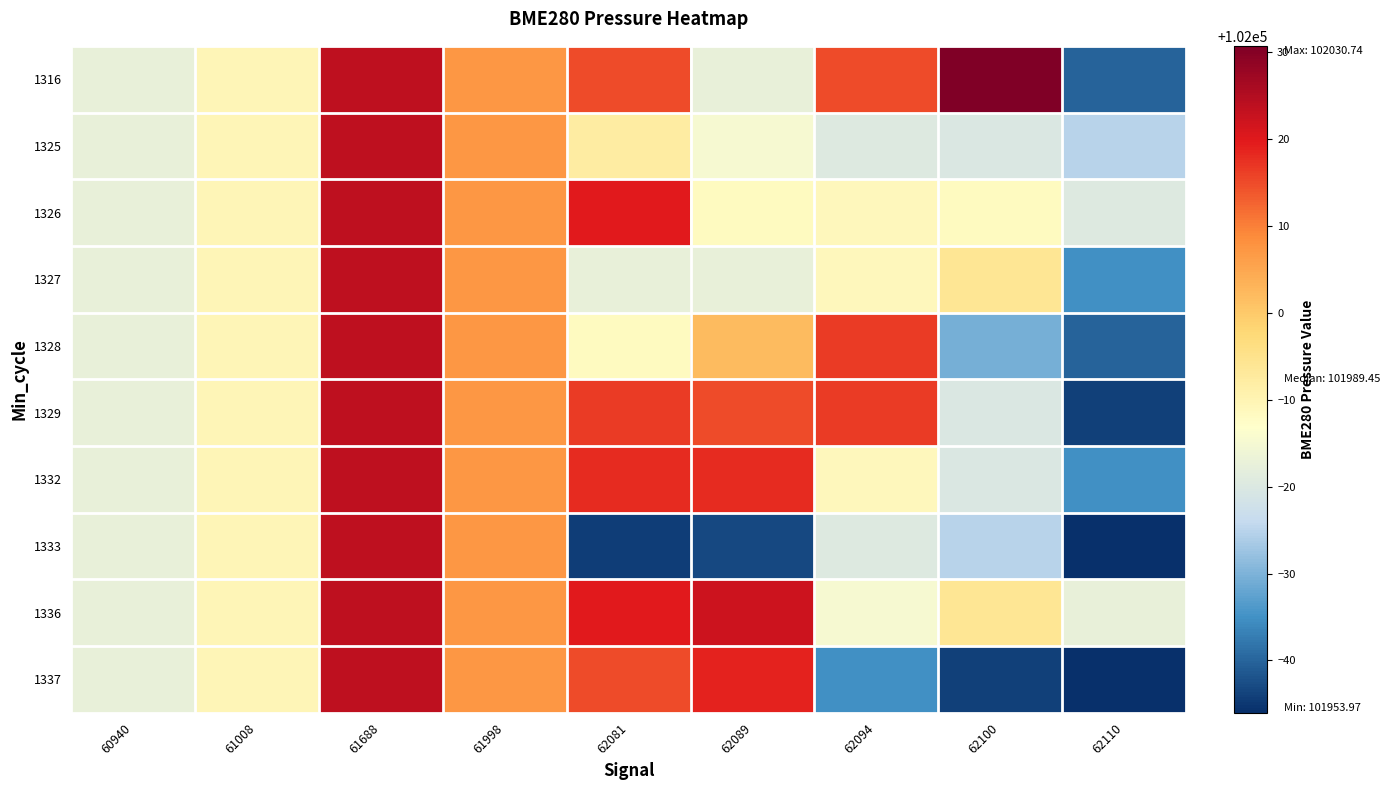

Rank the series at 62110 from highest to lowest value.

1336, 1326, 1325, 1327, 1332, 1316, 1328, 1329, 1333, 1337